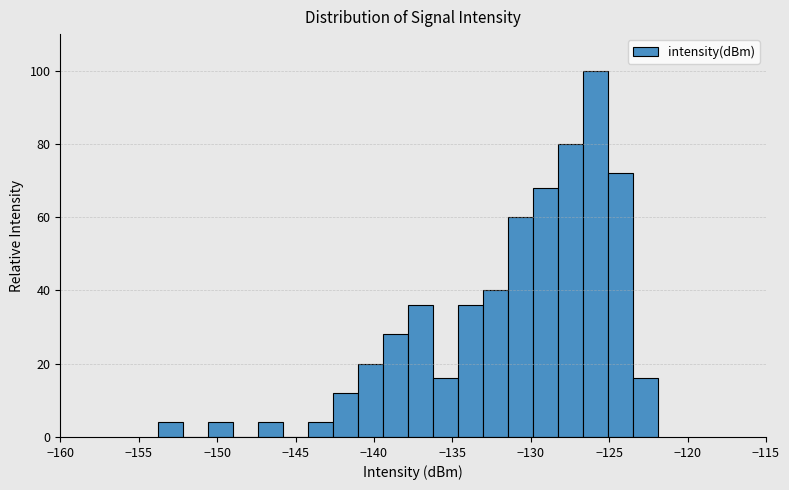

Around what value on the x-axis is the tallest bar? Give the approximate position of its centre, as read against the axis.

-126.0